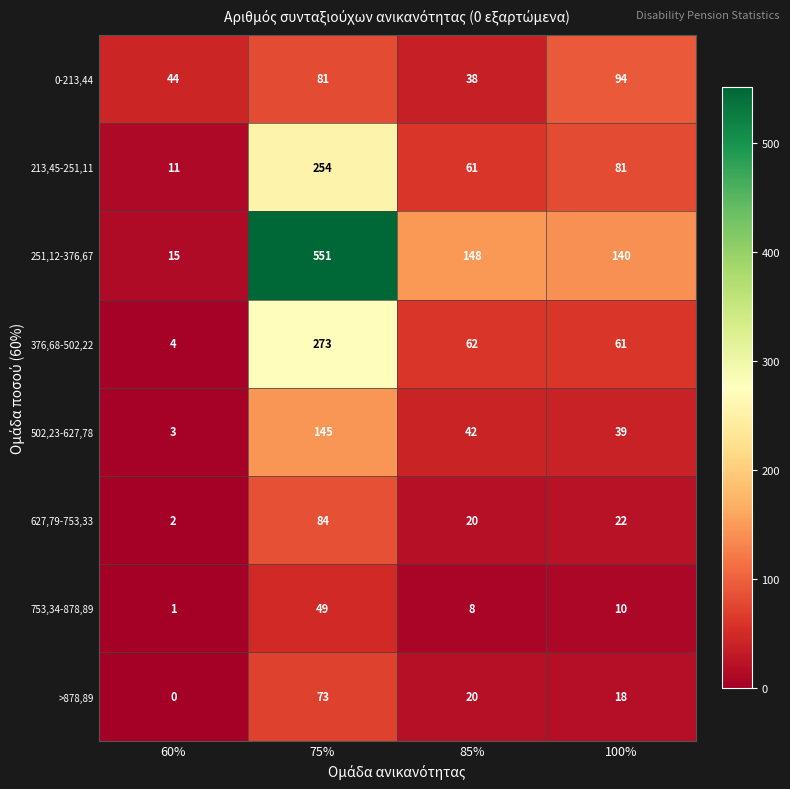

What is the sum of all 251,12-376,67 values?

854